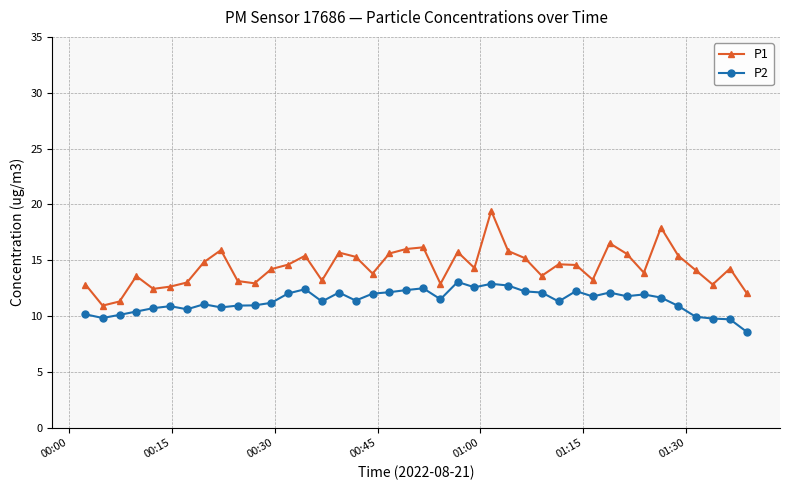

True or false: P2 has more than 1 points higher than both neighbors.

True